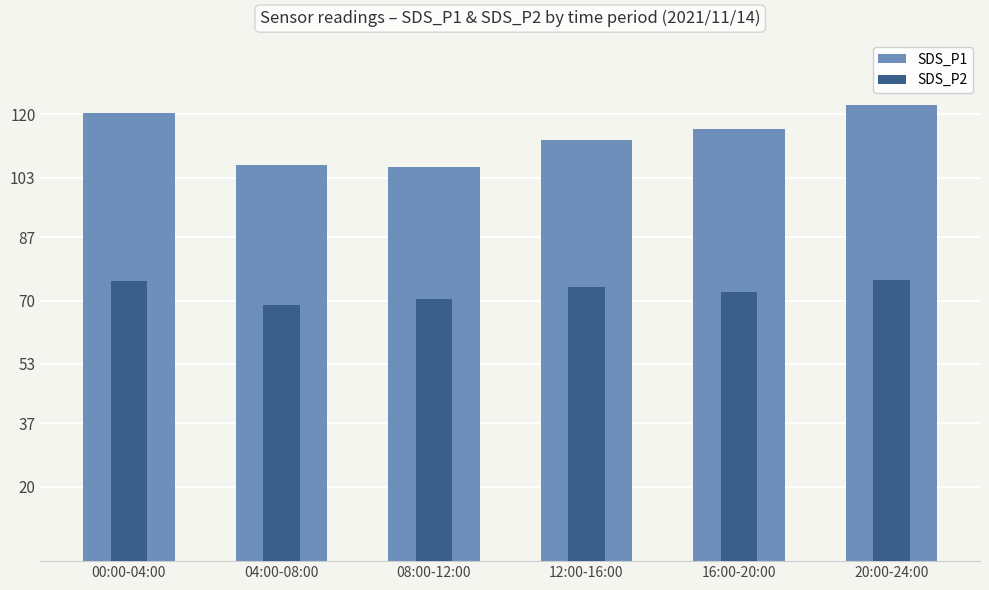

What is the spread (max minus min) of values at 04:00-08:00?

37.7